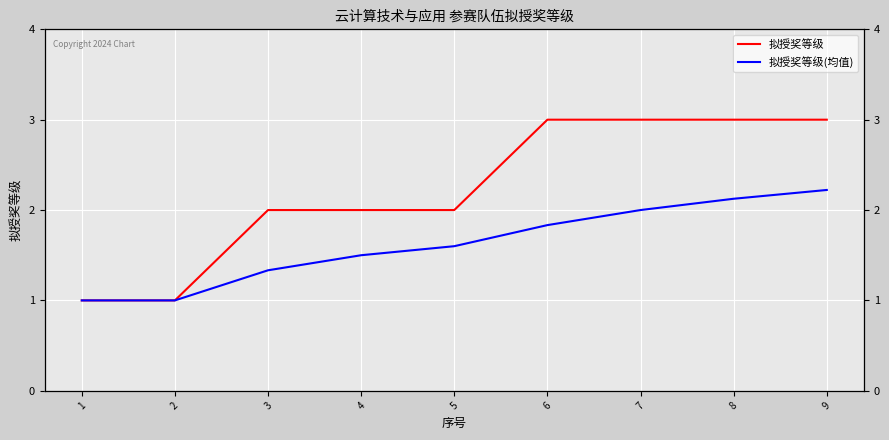

At which label does 拟授奖等级 reach its minimum?

1